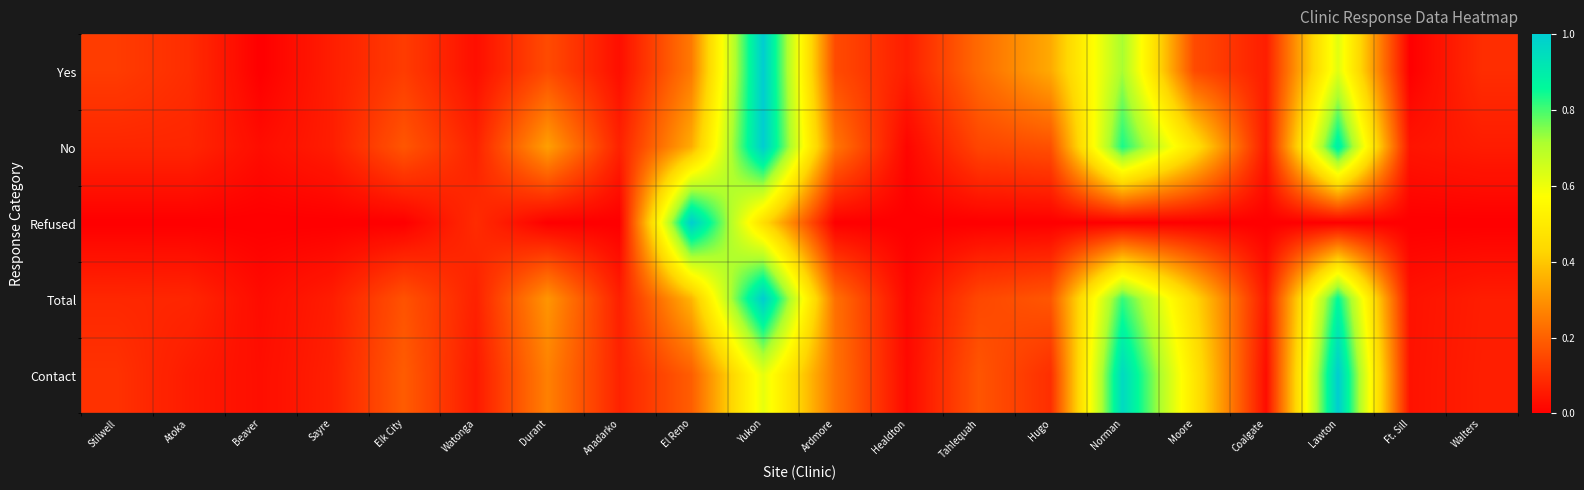

Rank the series at Stilwell from lowest to highest value.

Refused, No, Total, Contact, Yes